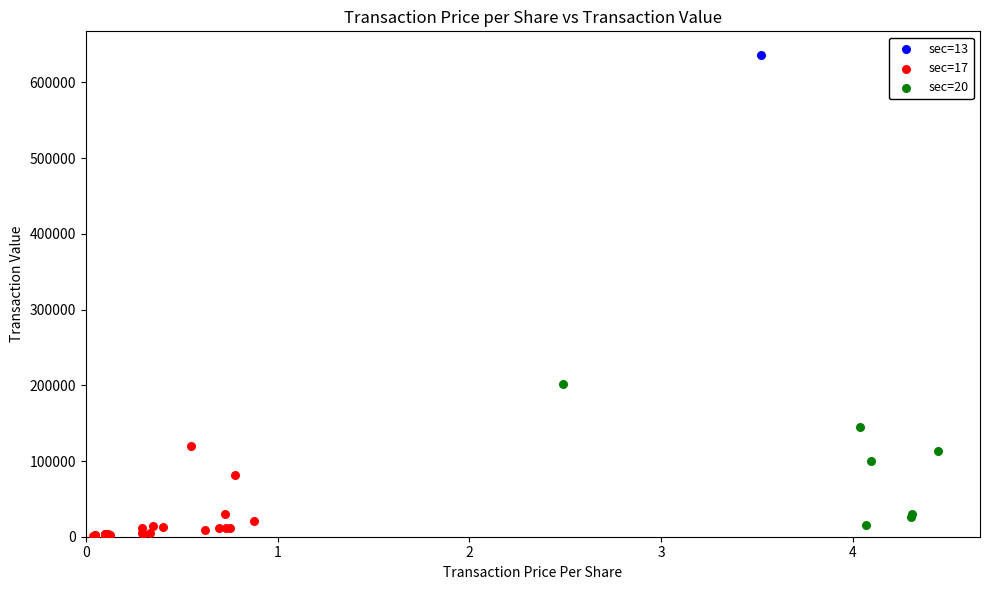

What are all the series names shown in the legend?

sec=13, sec=17, sec=20